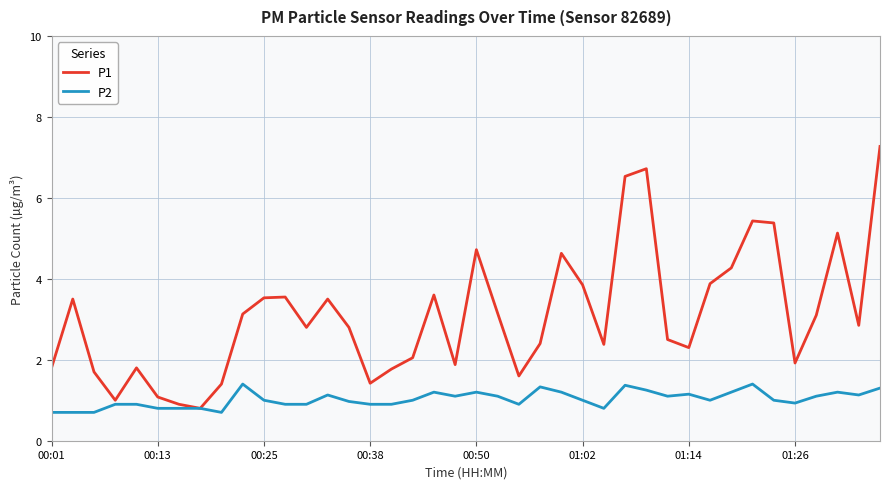

Which series has the largest total across all categories?

P1